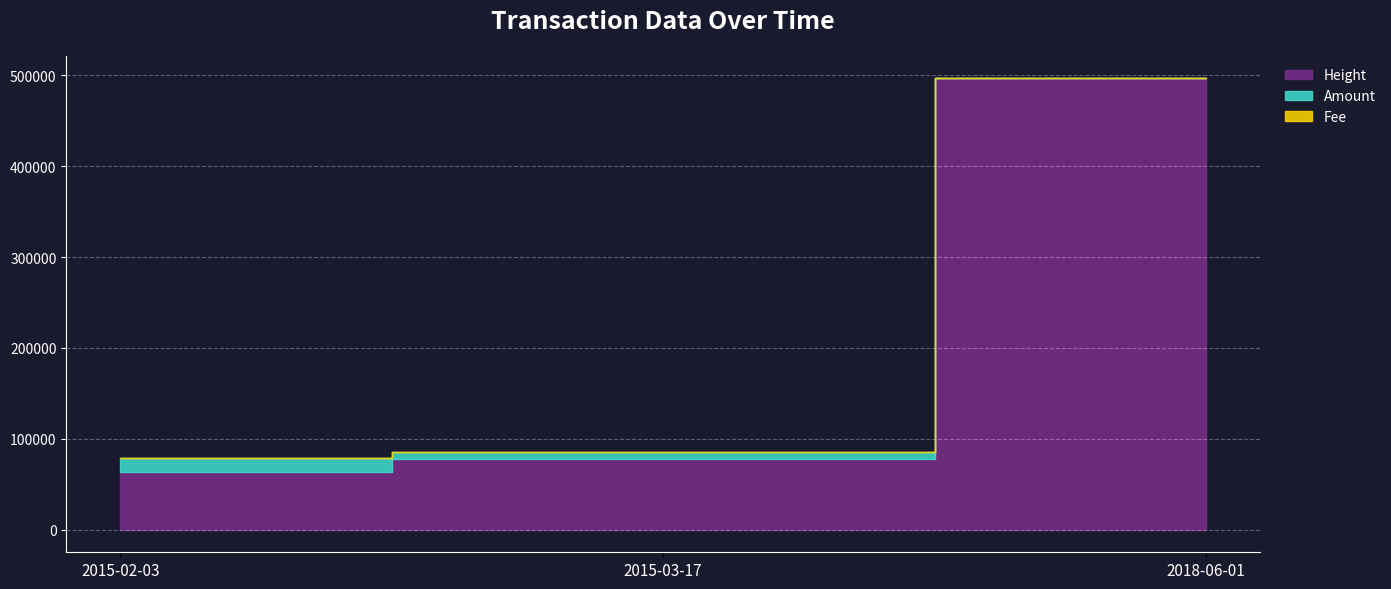

Rank the categories by Fee value from highest to lowest.

2015-02-03, 2015-03-17, 2018-06-01